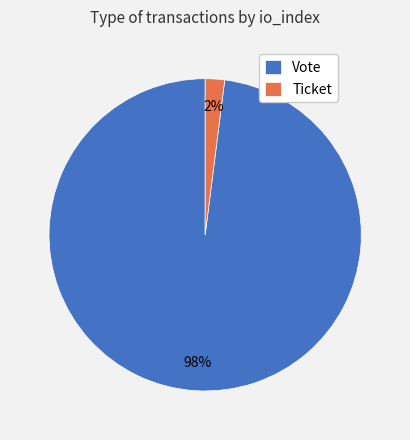

To the nearest percent, what is the average slice percentage?

50%